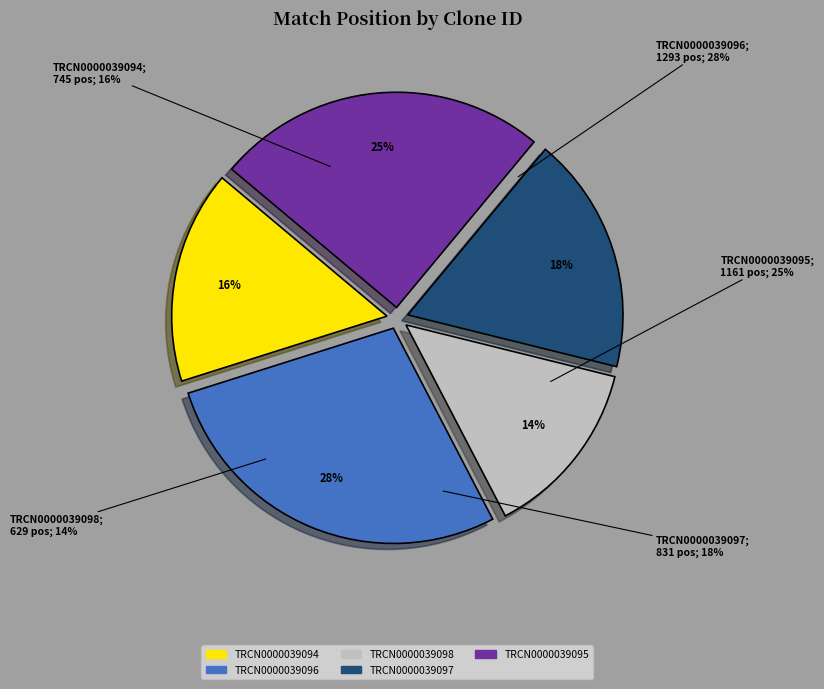

True or false: TRCN0000039095 accounts for 25% of the total.

True